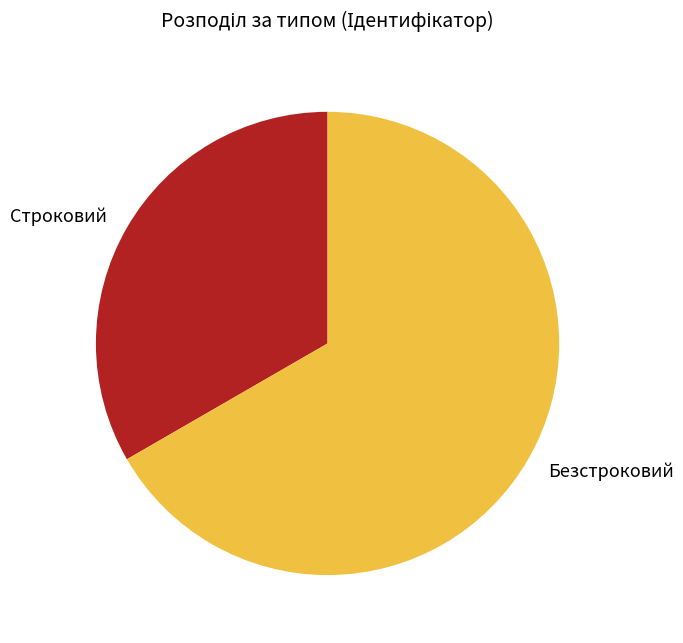

Combined, do Строковий and Безстроковий account for over 50%?

Yes